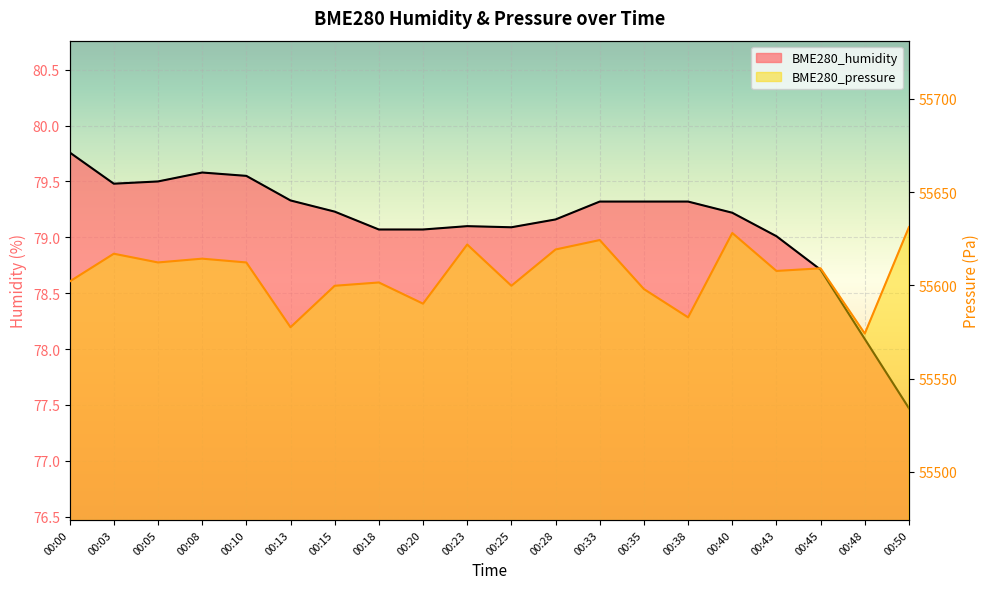

In BME280_humidity, how many points are lower than both neighbors (excluding endpoints)?

2